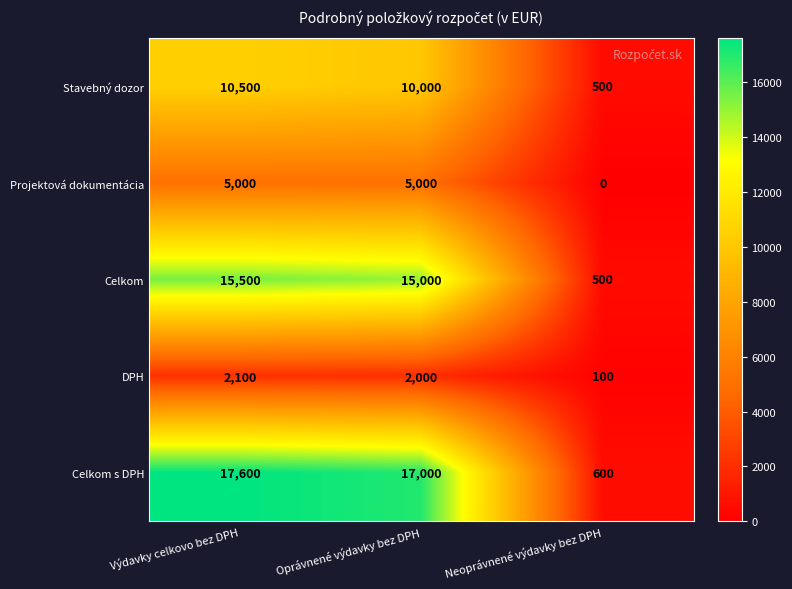

At Oprávnené výdavky bez DPH, list the series in order from smallest to largest.

DPH, Projektová dokumentácia, Stavebný dozor, Celkom, Celkom s DPH